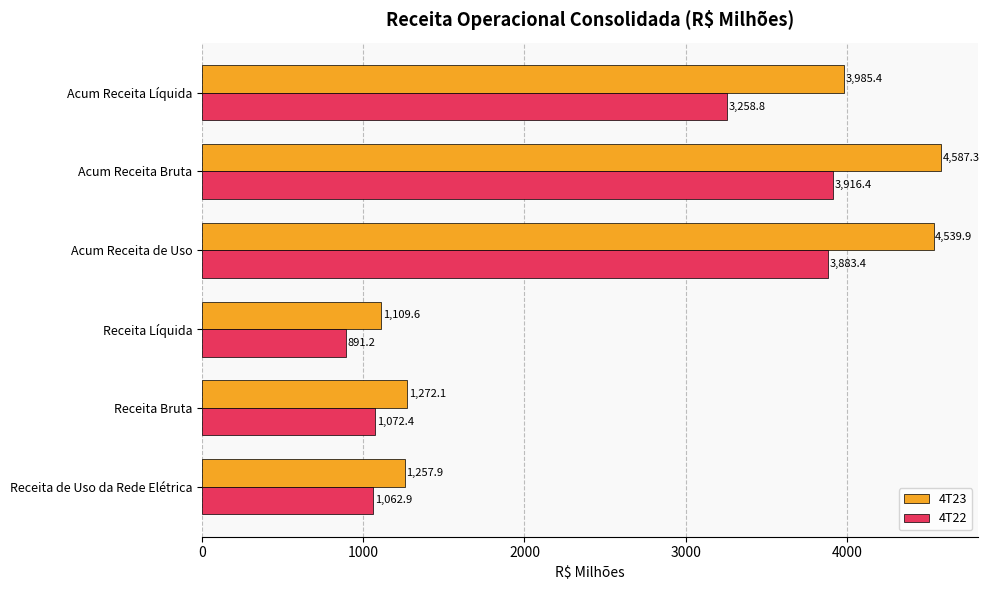

True or false: 4T23 has a value of 1231.8 at Acum Receita Líquida.

False